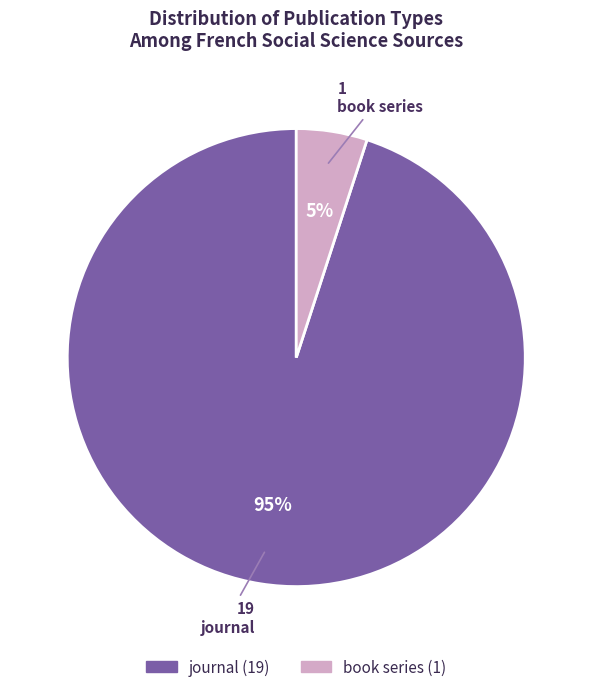

Count the number of slices in the pie.

2